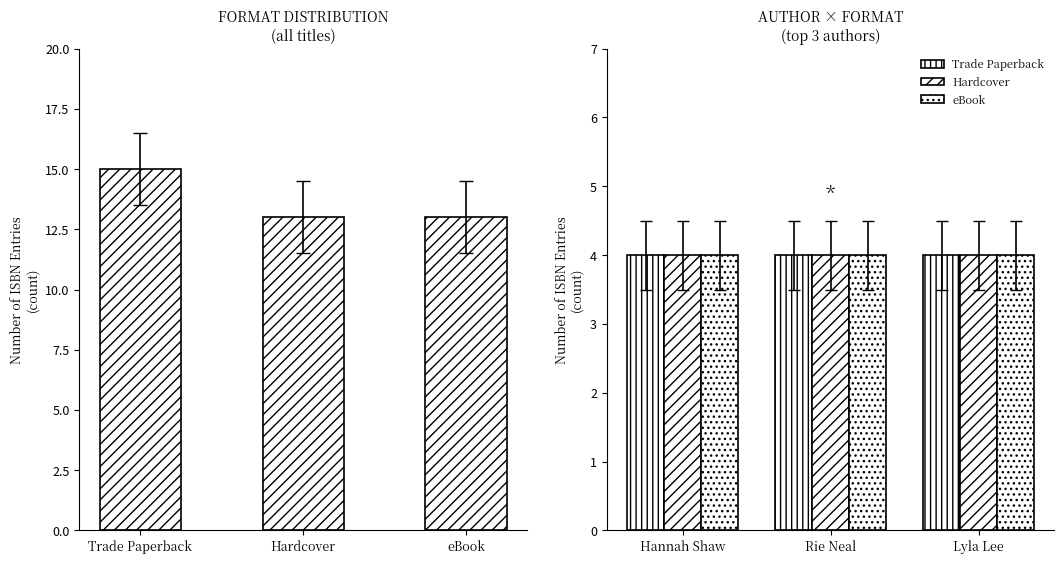

Which series has the largest range (max minus min)?

Format Count